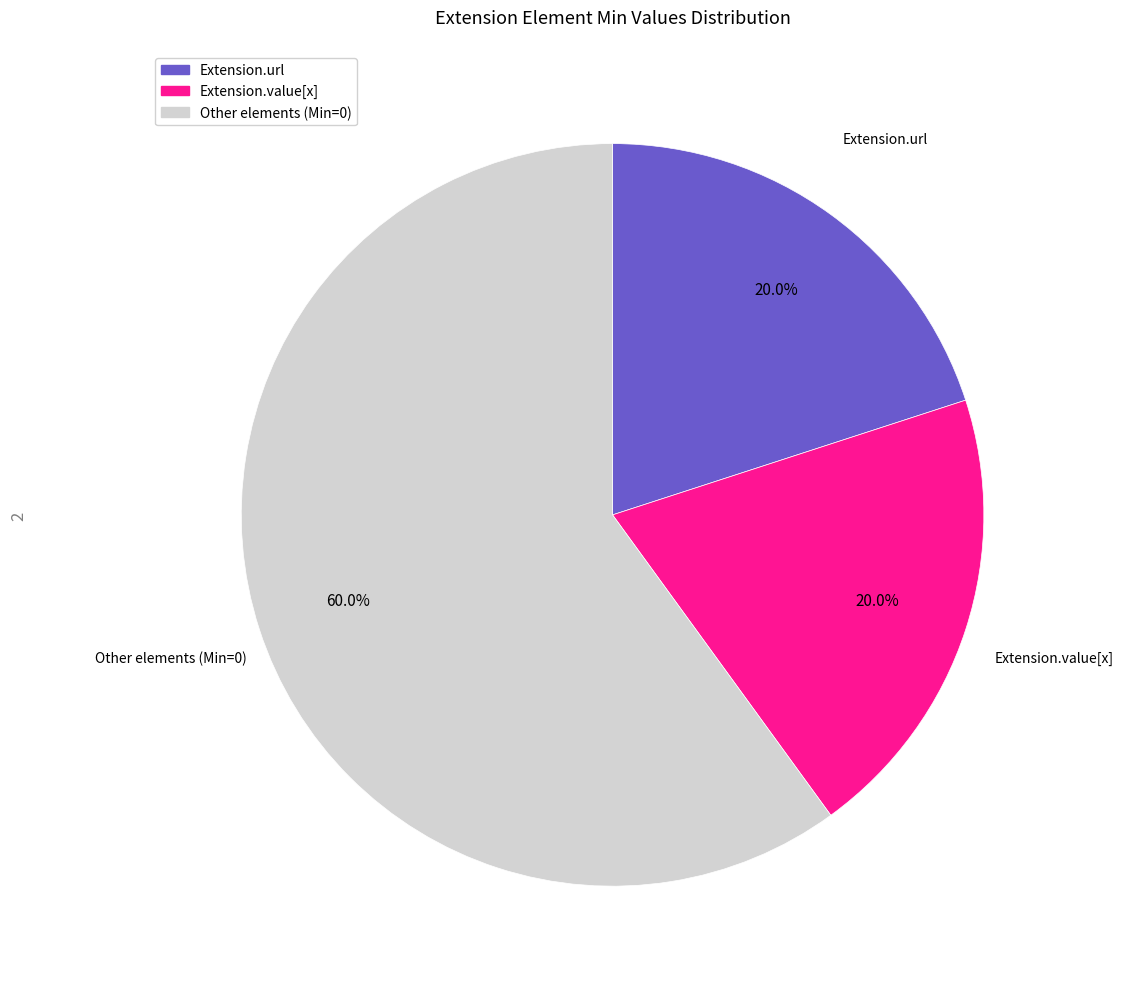

Is there any slice that represents more than half of the pie?

Yes